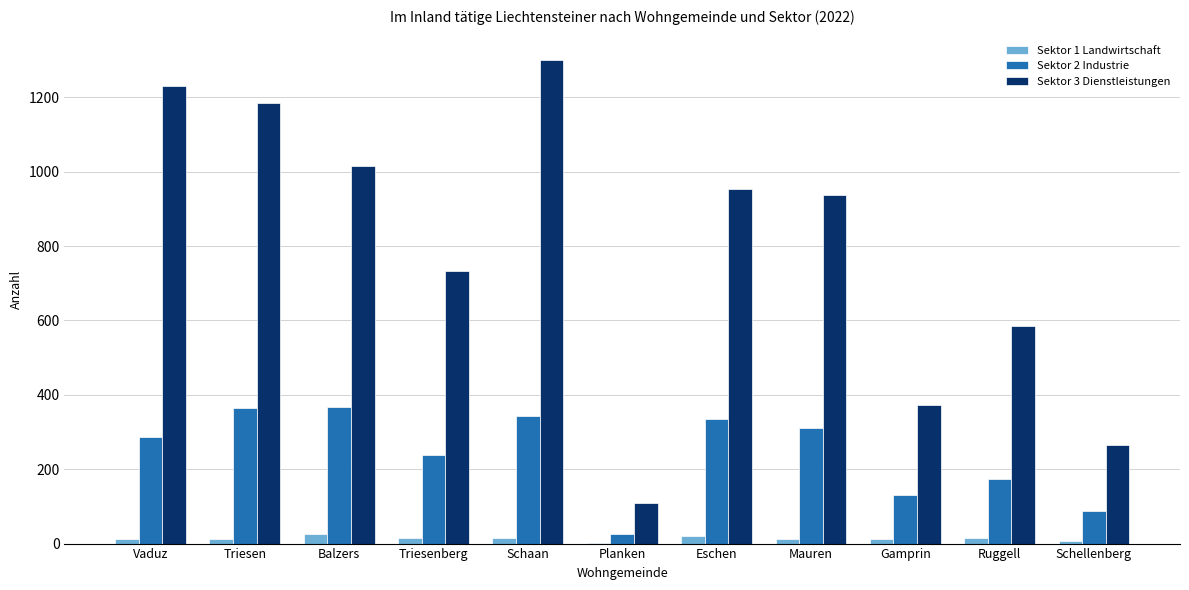

The Sektor 2 Industrie series shows 189 at Schaan. True or false?

False